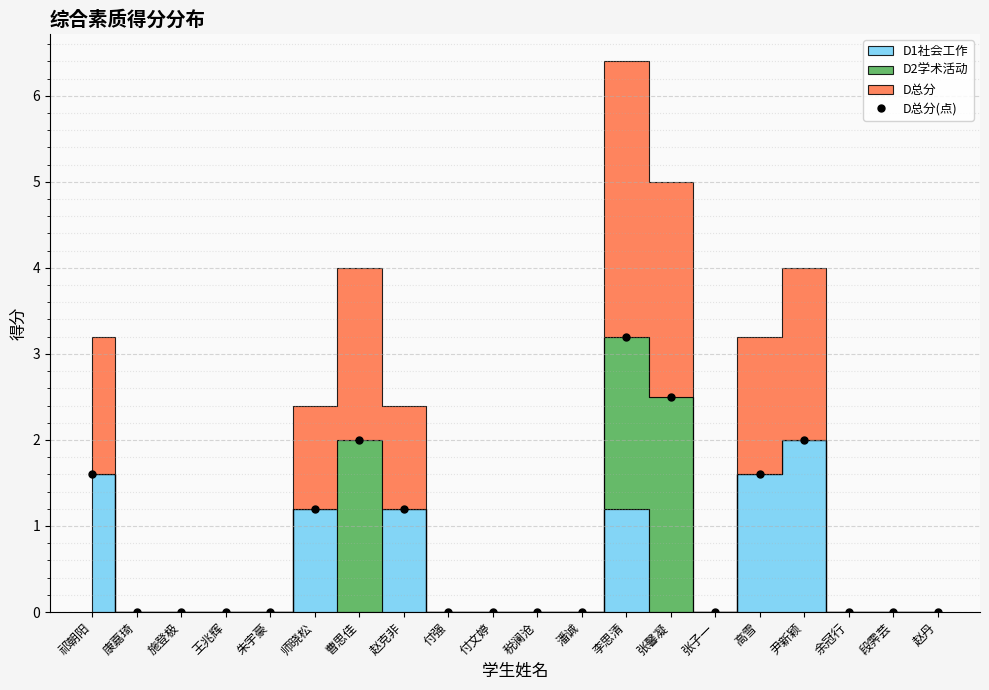

How many categories are shown in the chart?

20